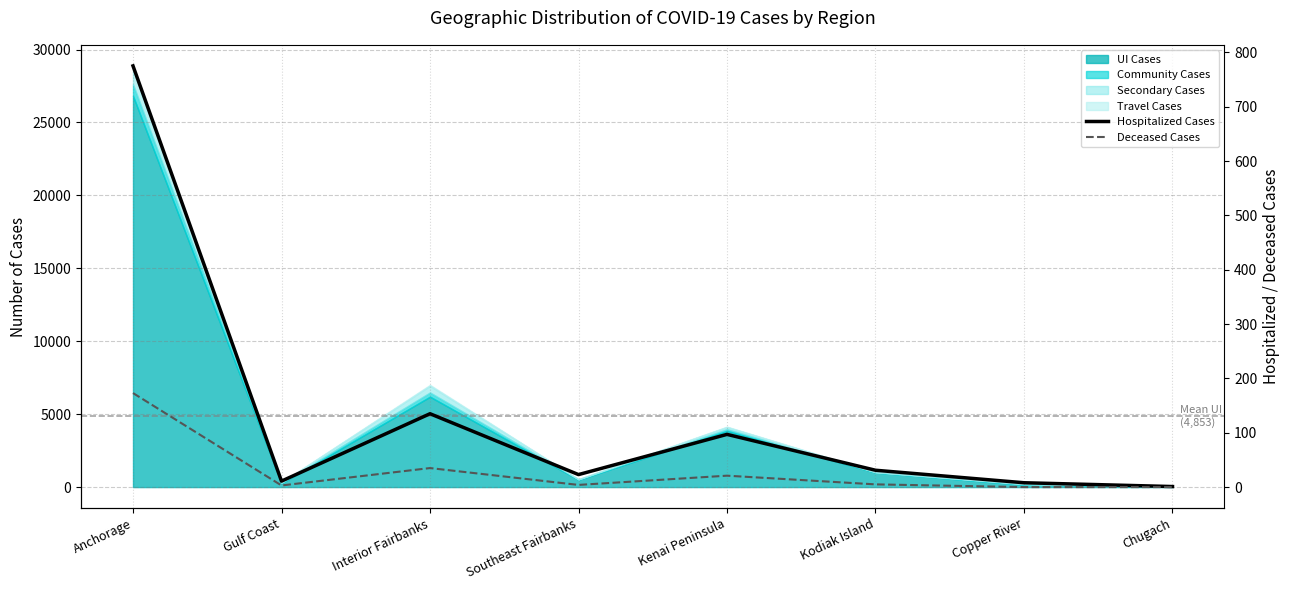

At which category is the sum across all series the highest?

Anchorage